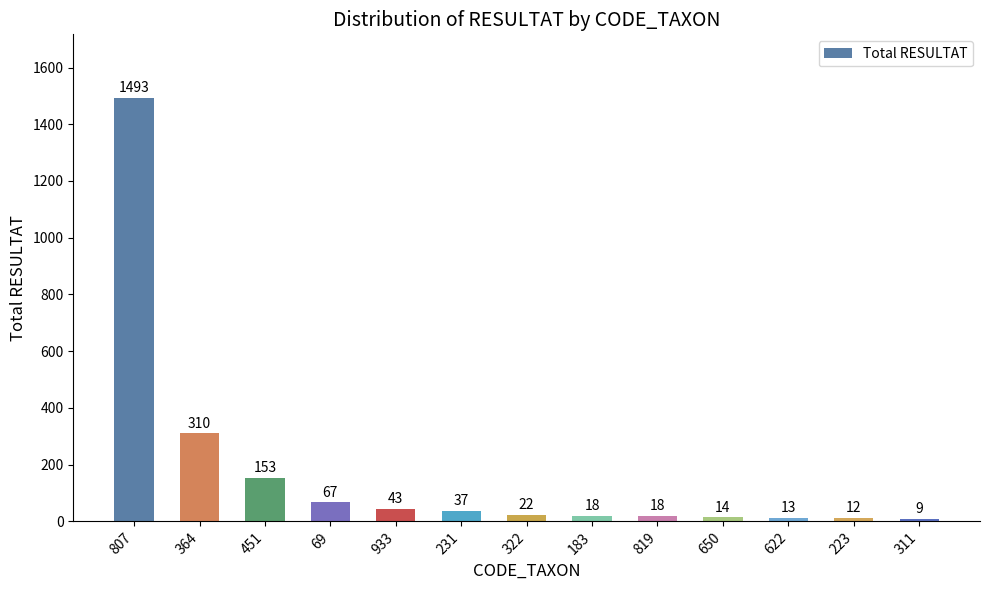

The value at 807 is 1493. True or false?

True